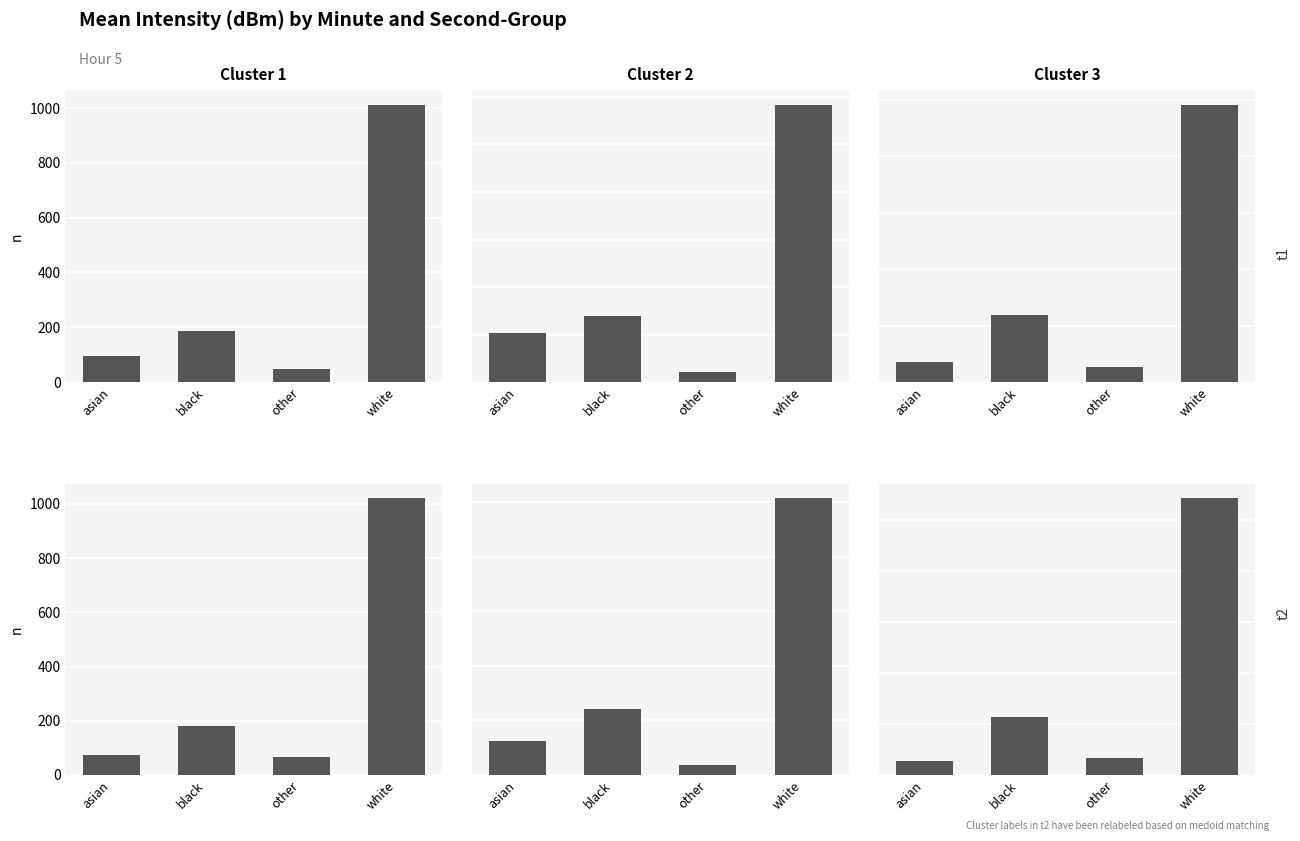

How many data points in Cluster 1 are above 179?

2